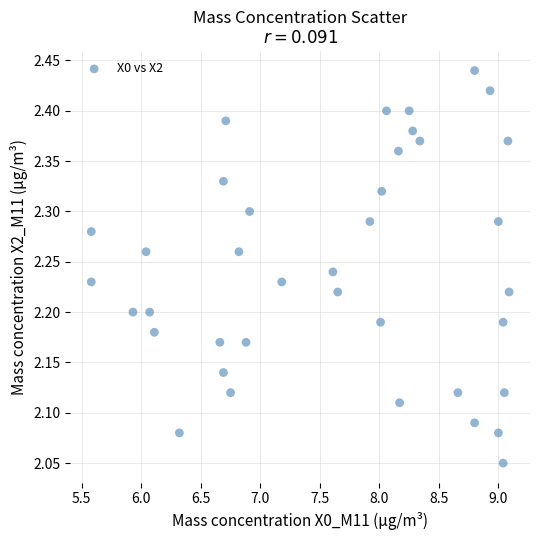

What is the range of Y values (max minus min)?

0.4